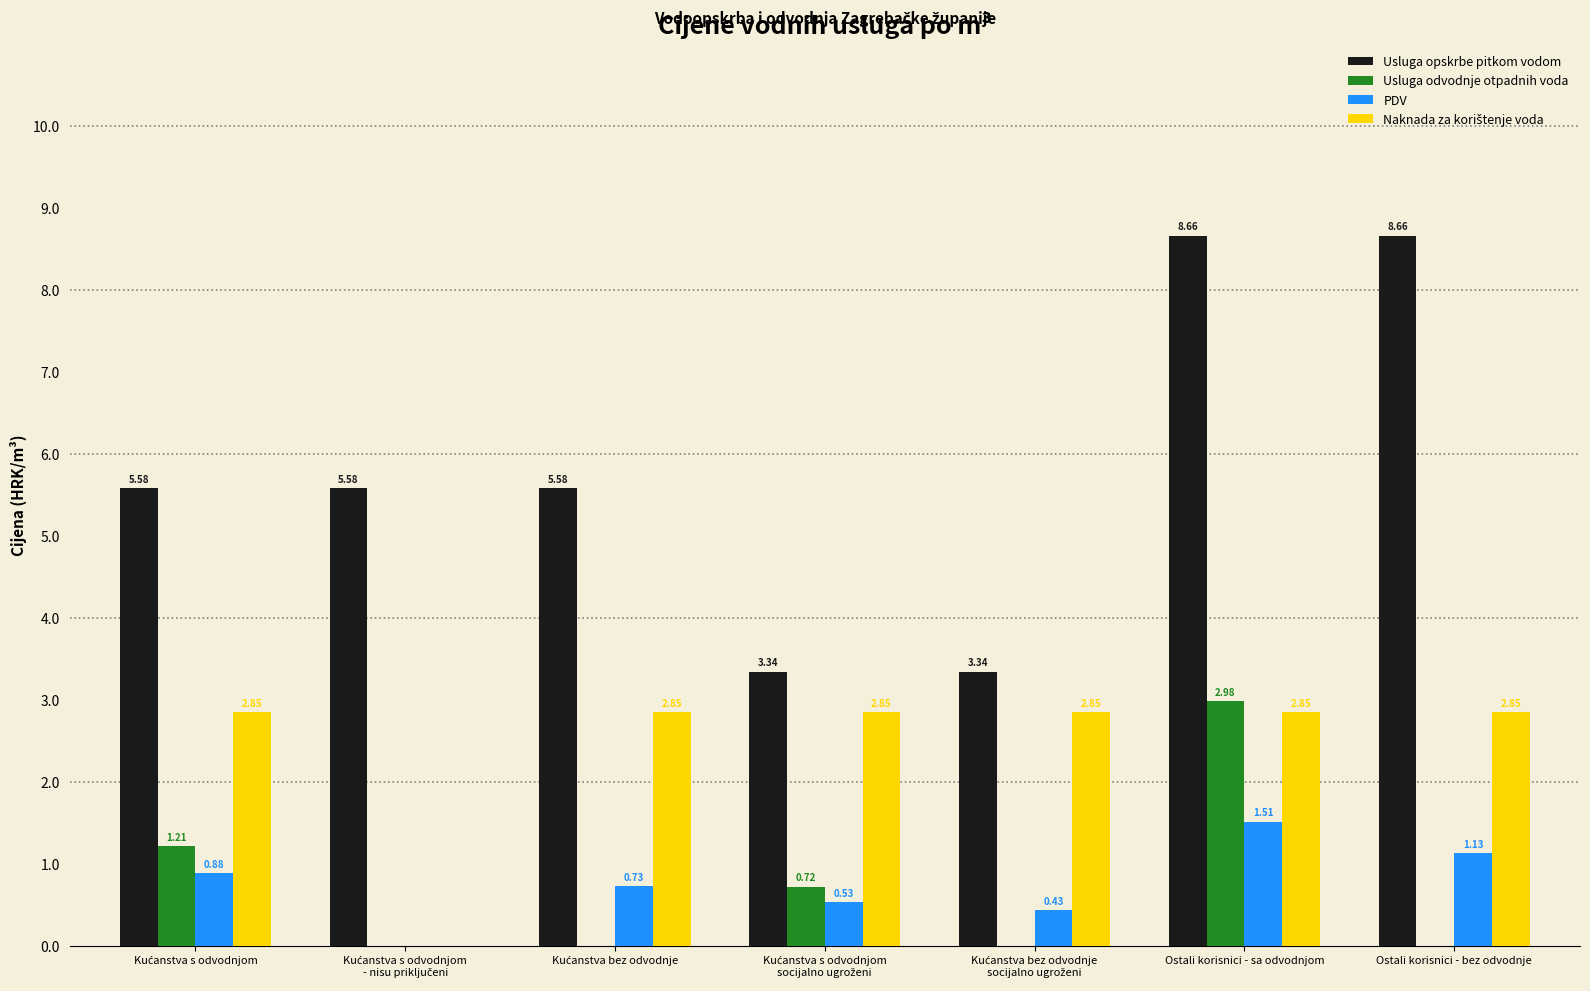

At which category is the sum across all series the highest?

Ostali korisnici - sa odvodnjom